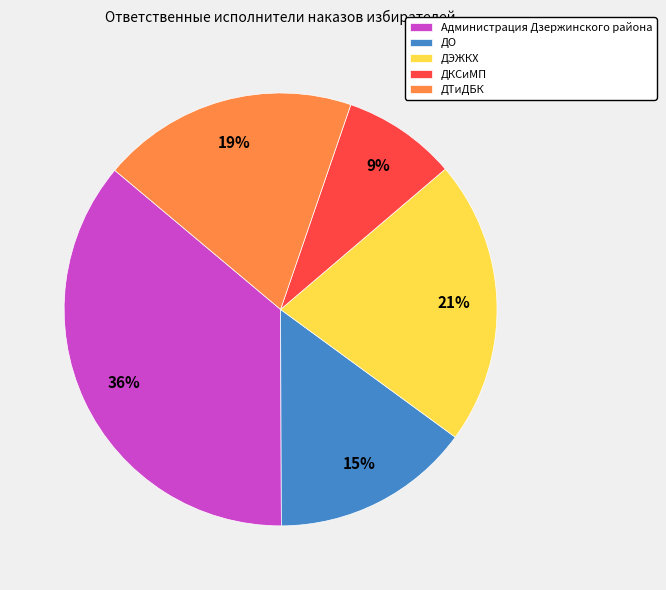

Which slice is the largest?

Администрация Дзержинского района